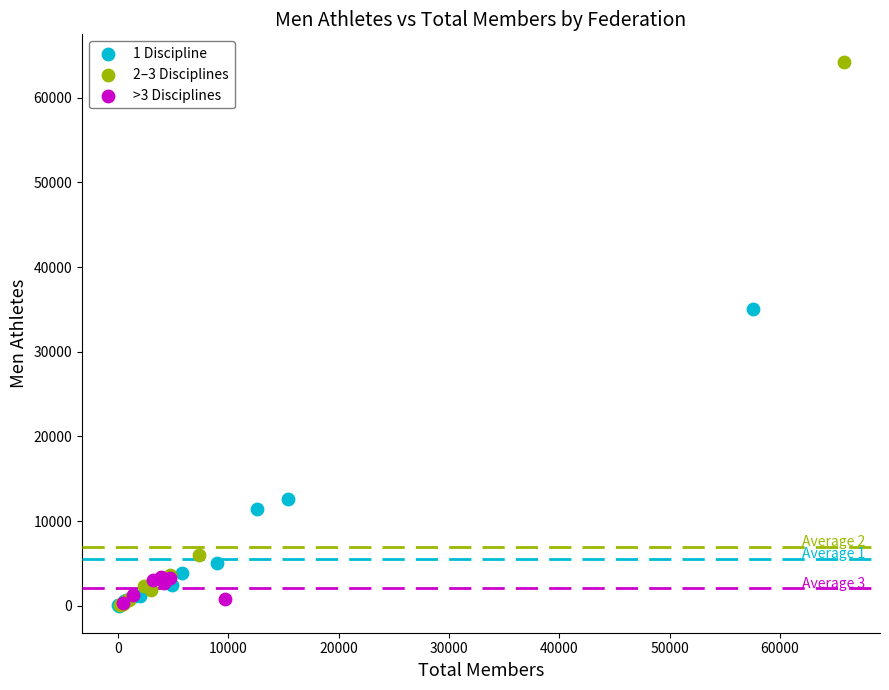

Which series contains the highest Y value?

2–3 Disciplines